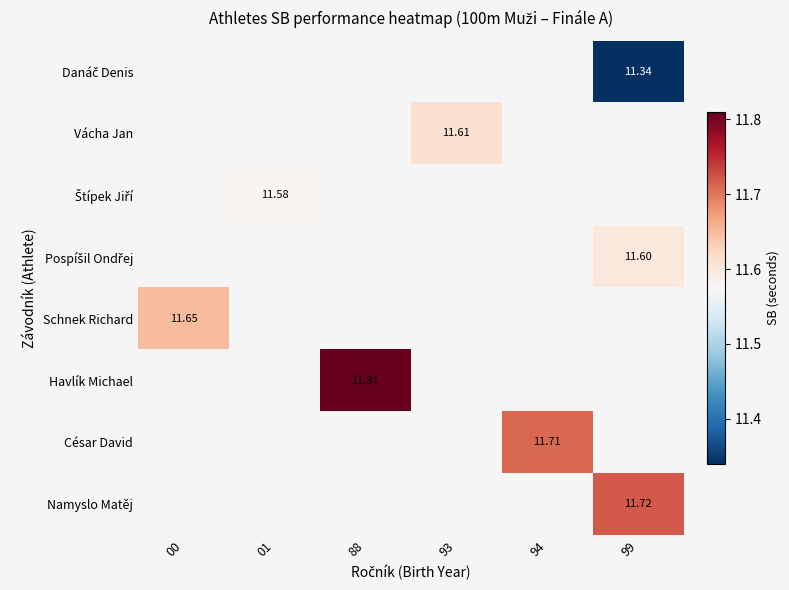

List the labels in order of Havlík Michael value, smallest first.

00, 01, 88, 93, 94, 99